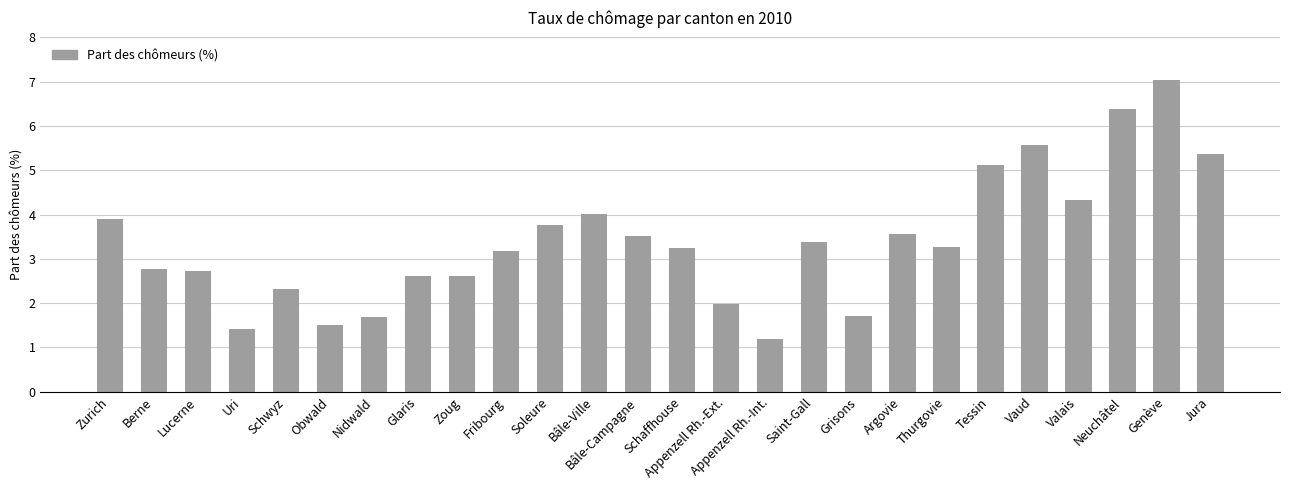

What is the difference between the maximum and minimum values?

5.8